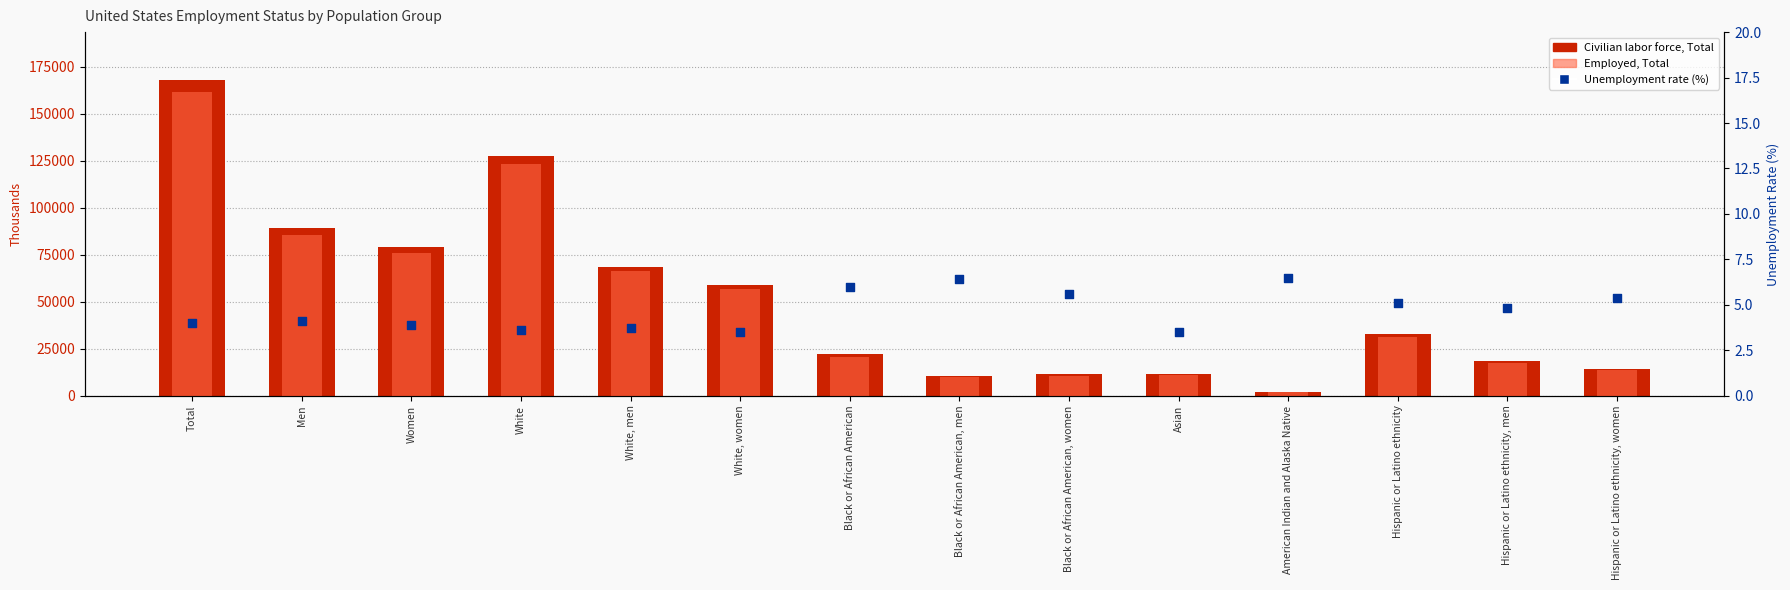

What are all the series names shown in the legend?

Civilian labor force, Total, Employed, Total, Unemployment rate (%)